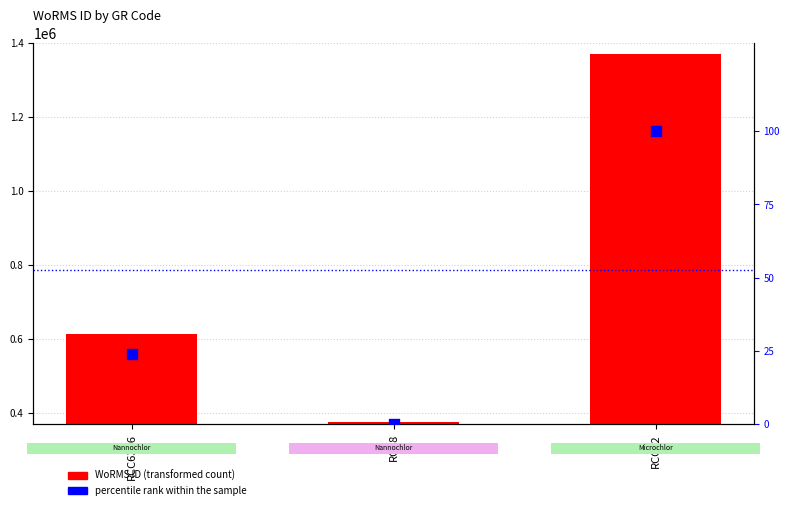

Is the value of percentile rank within the sample at RCC6346 greater than the value of WoRMS ID at RCC92?

No